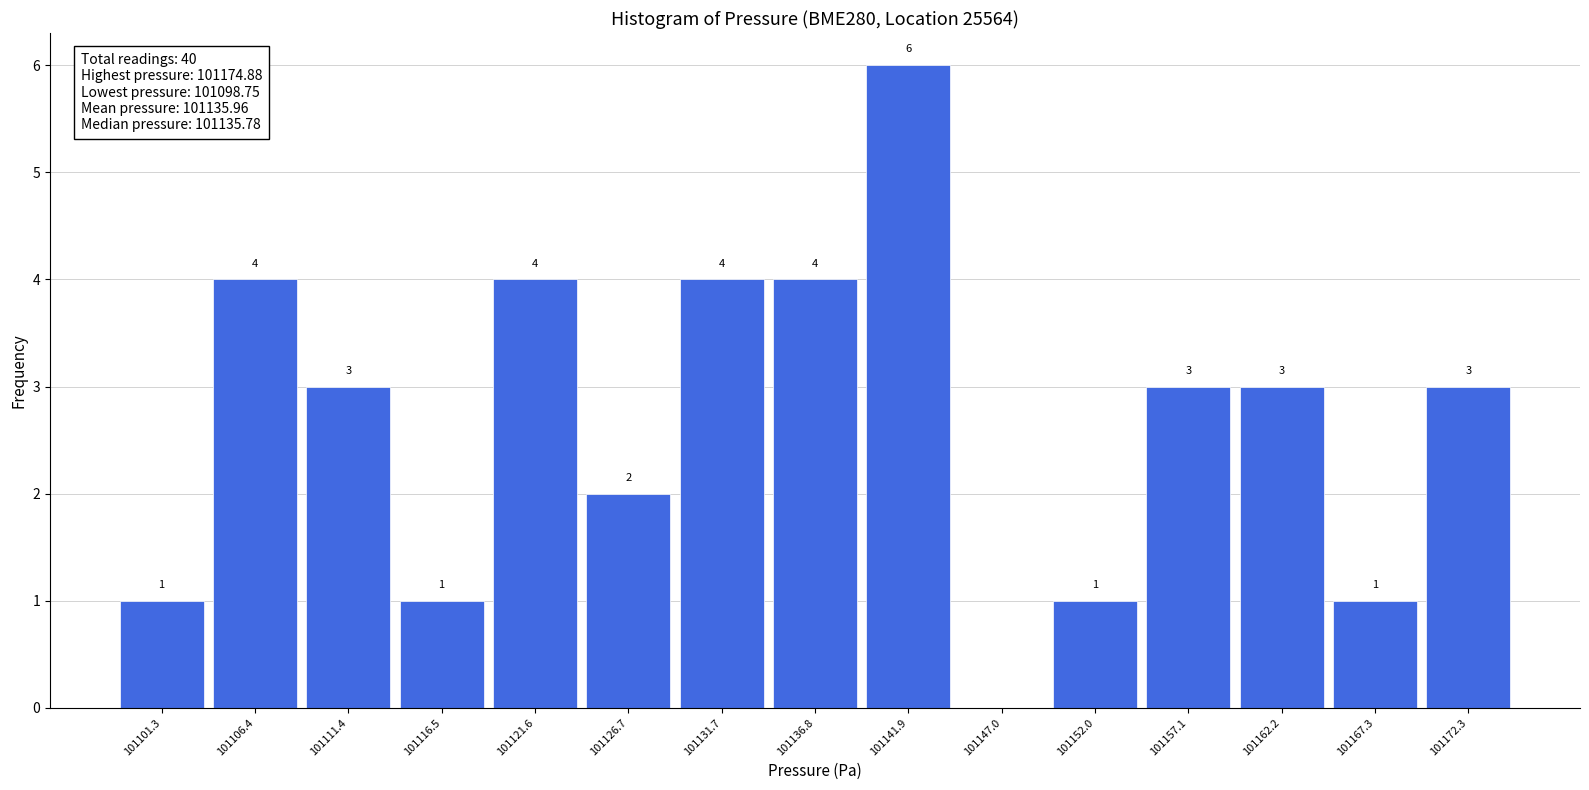

Which range on the x-axis has the tallest bar?

101139 to 101144